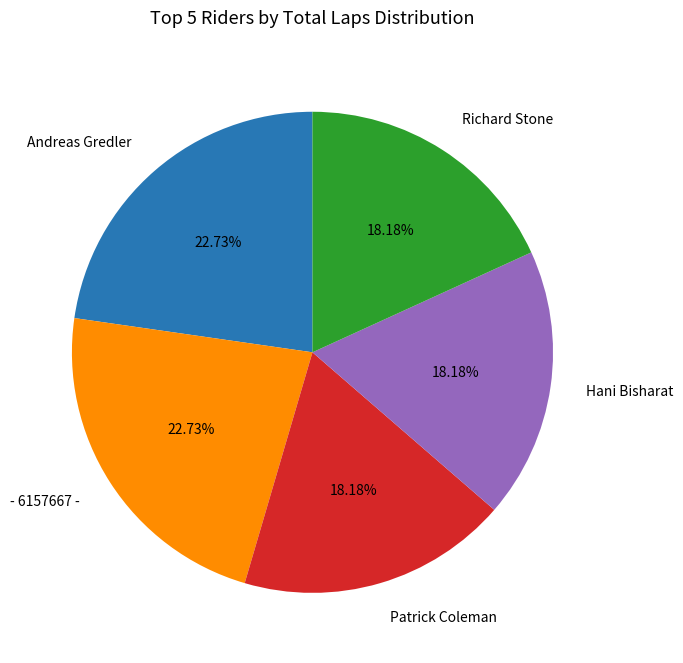

What is the ratio of the value at - 6157667 - to the value at Patrick Coleman?

1.3